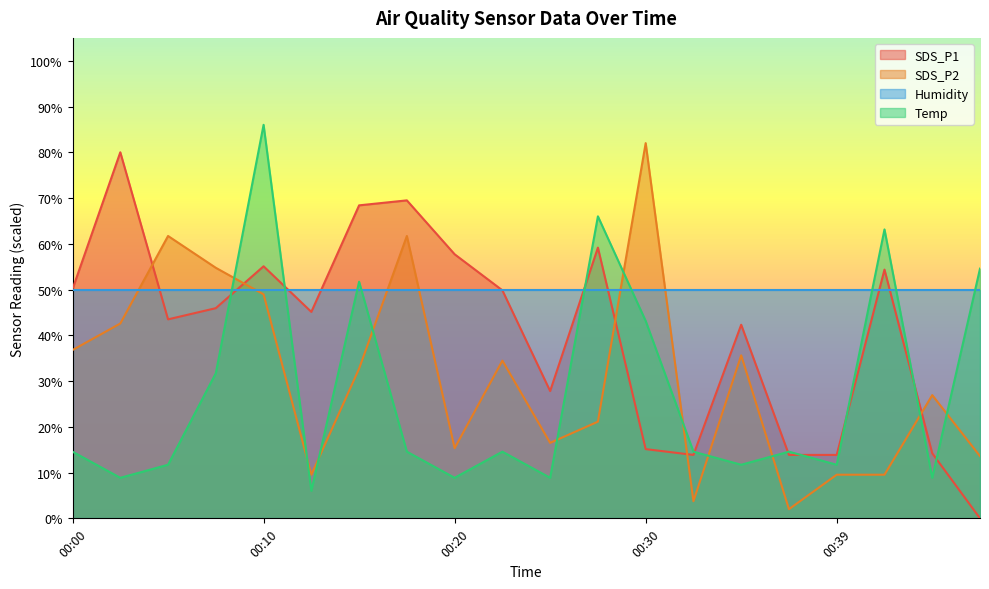

Which series has the largest range (max minus min)?

SDS_P1